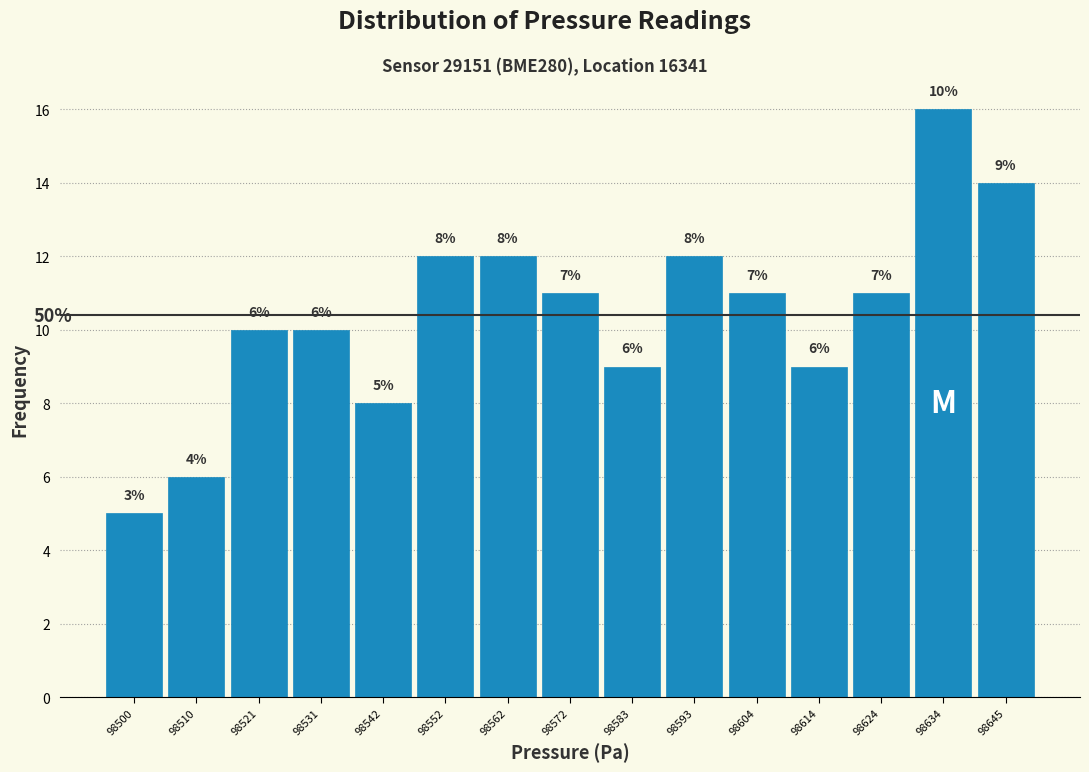

Which range on the x-axis has the tallest bar?

98630 to 98640